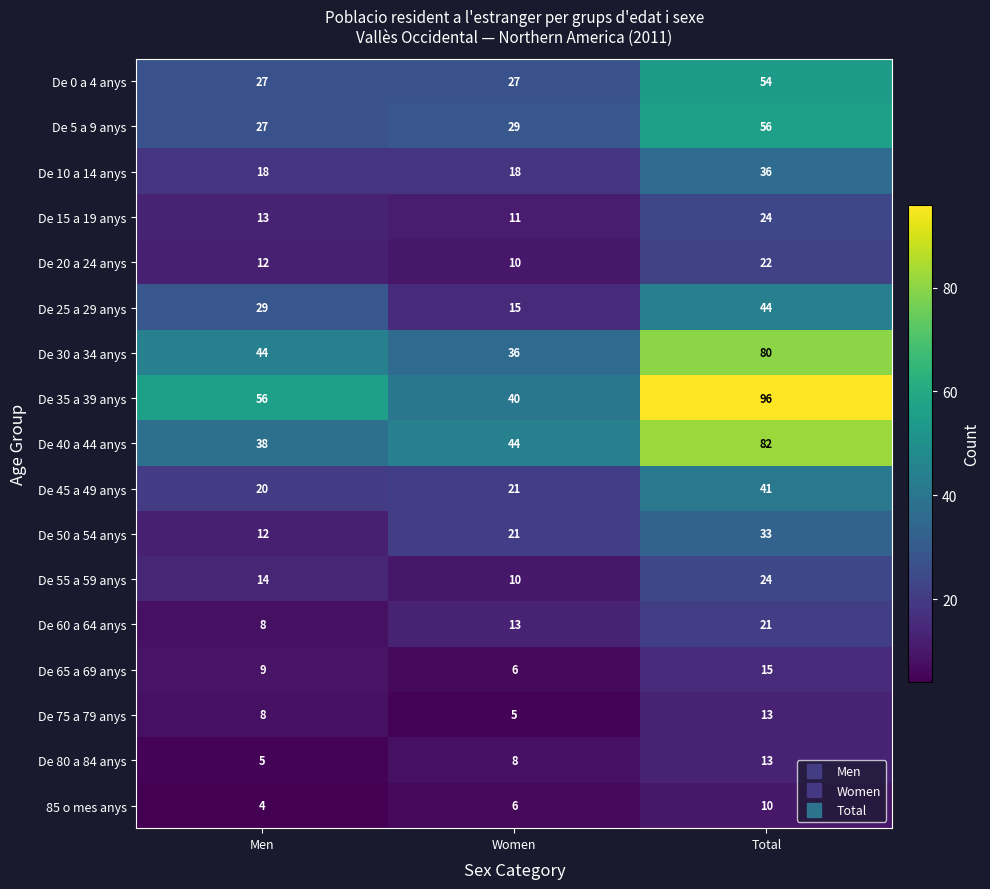

At which category is the sum across all series the highest?

Total